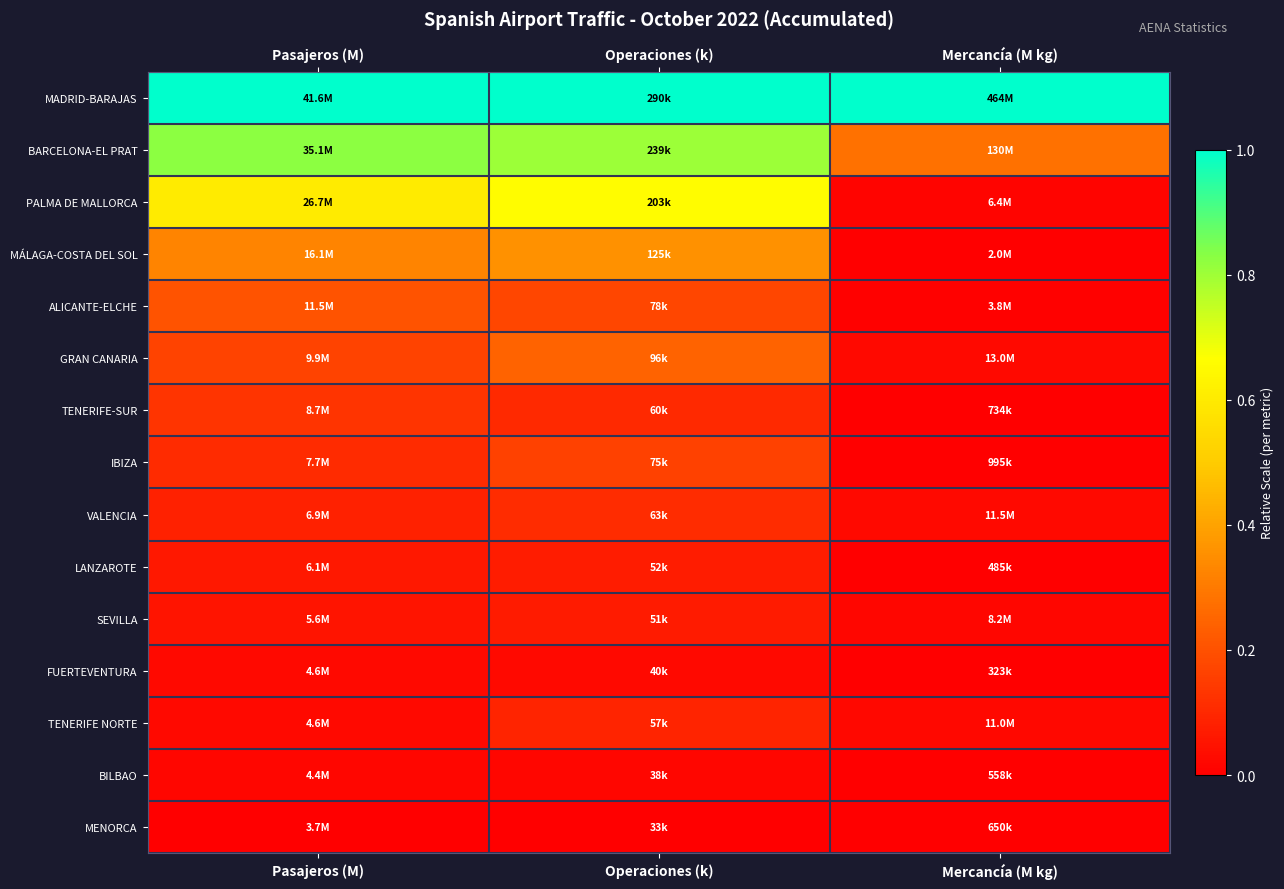

What is the total value across all series at Mercancía (M kg)?

1.4